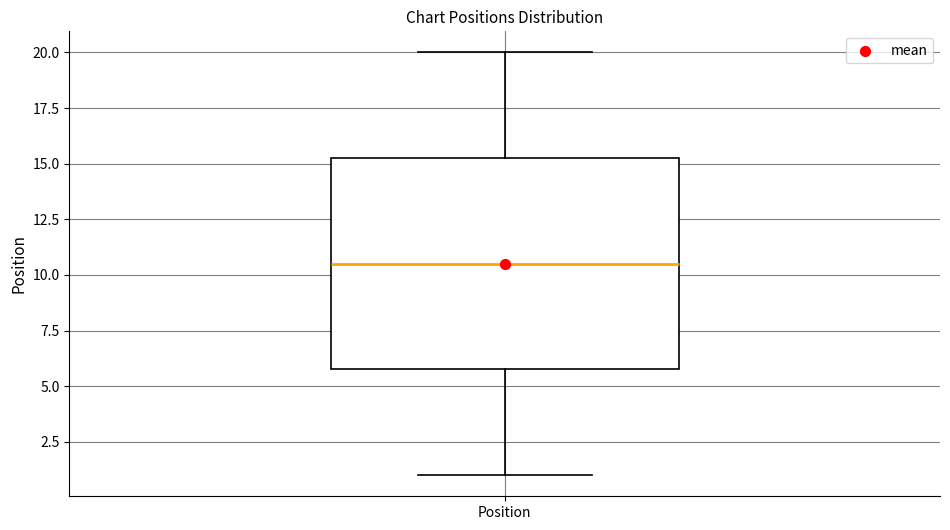

Where does the lower whisker of the box for Position end on the y-axis? The values are not printed on the chart, so give them approximately, as read against the axis.

1.0